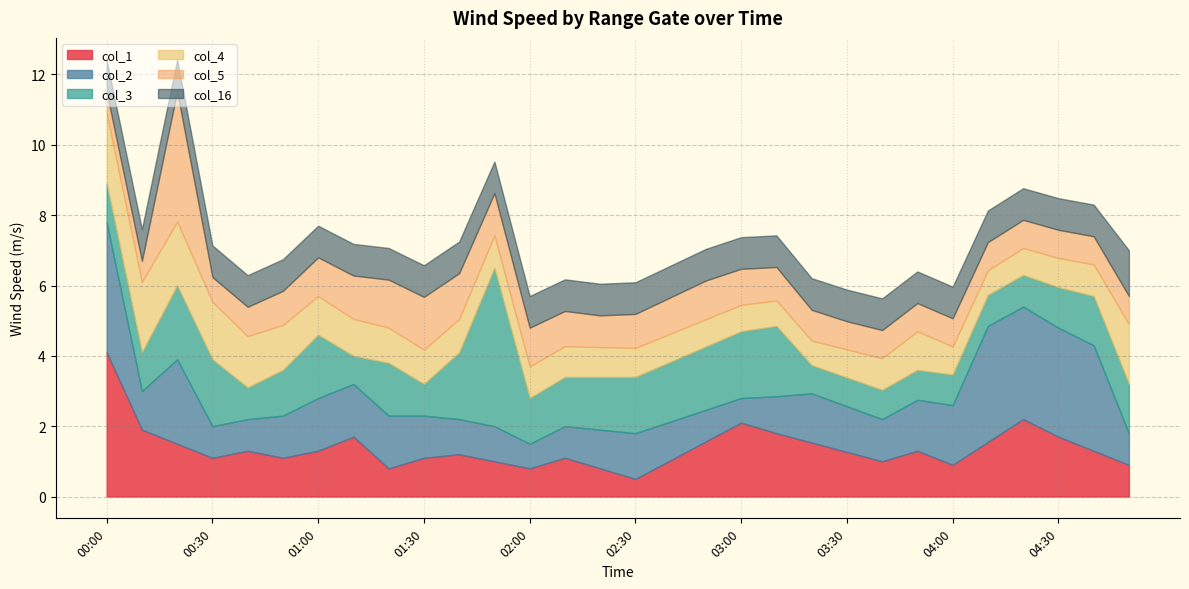

What position from the left is 02:00?

13